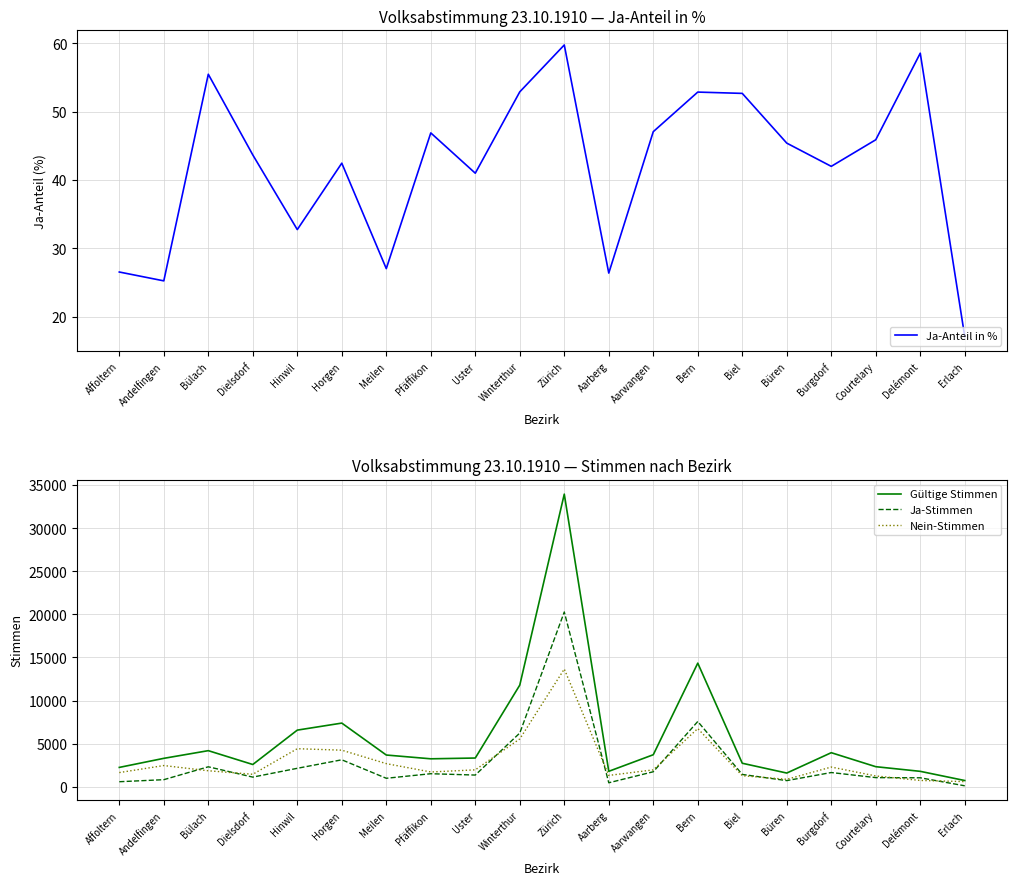

Is it true that Nein-Stimmen equals 460.2 at Biel?

False